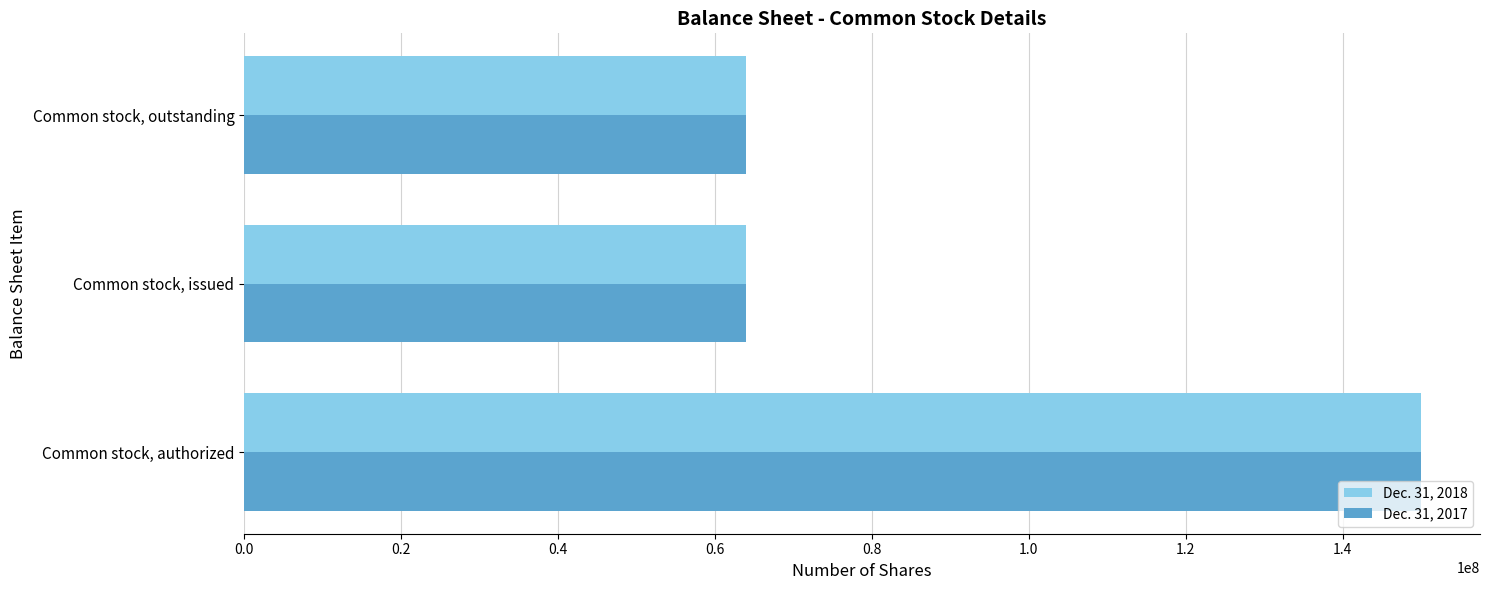

What is the difference between the Dec. 31, 2018 values at Common stock, outstanding and Common stock, authorized?

86031202